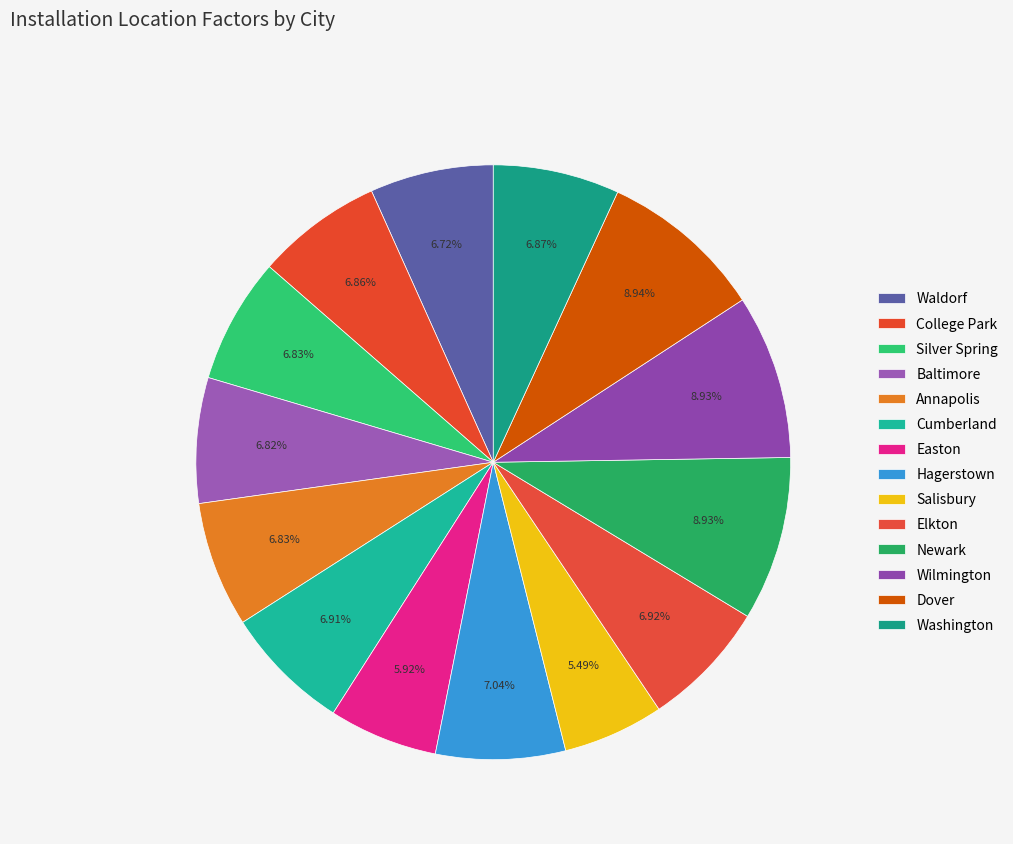

Between Baltimore and Easton, which is larger?

Baltimore